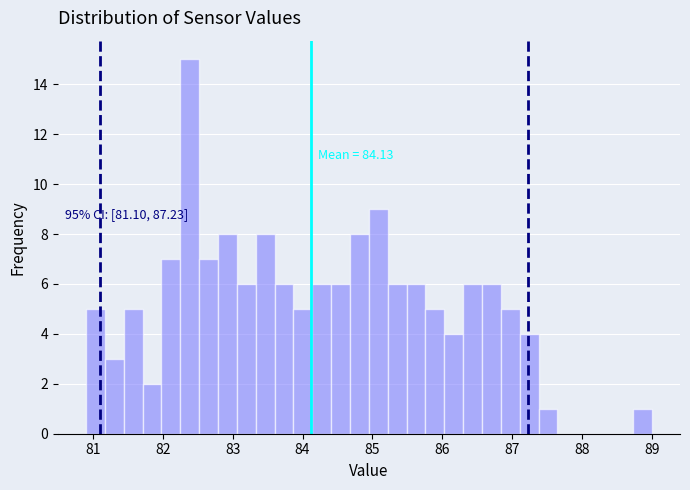

Read against the x-axis, roughly where is the centre of the tallest bar?

82.4